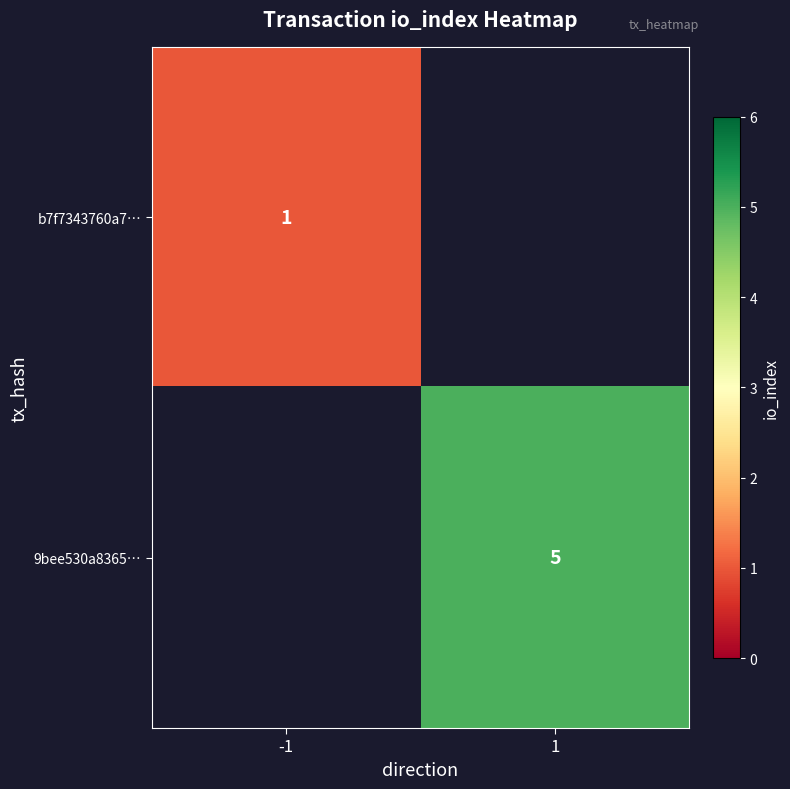

The b7f7343760a7… series shows 1 at -1. True or false?

True